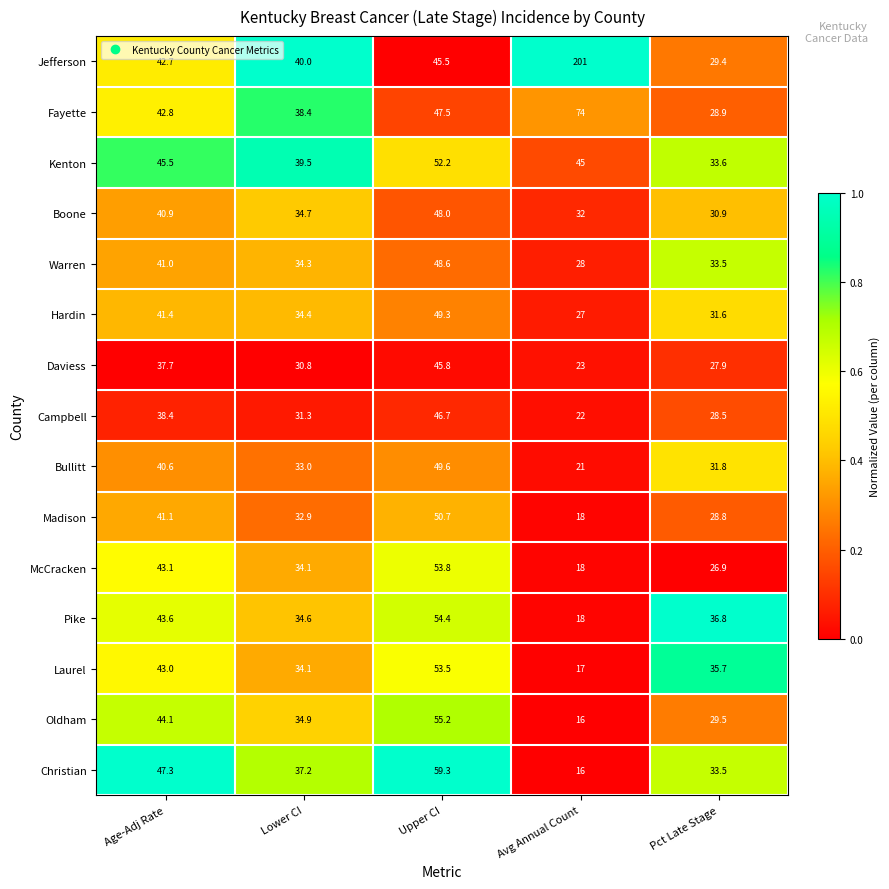

What is the difference between the Campbell values at Upper CI and Lower CI?

15.4